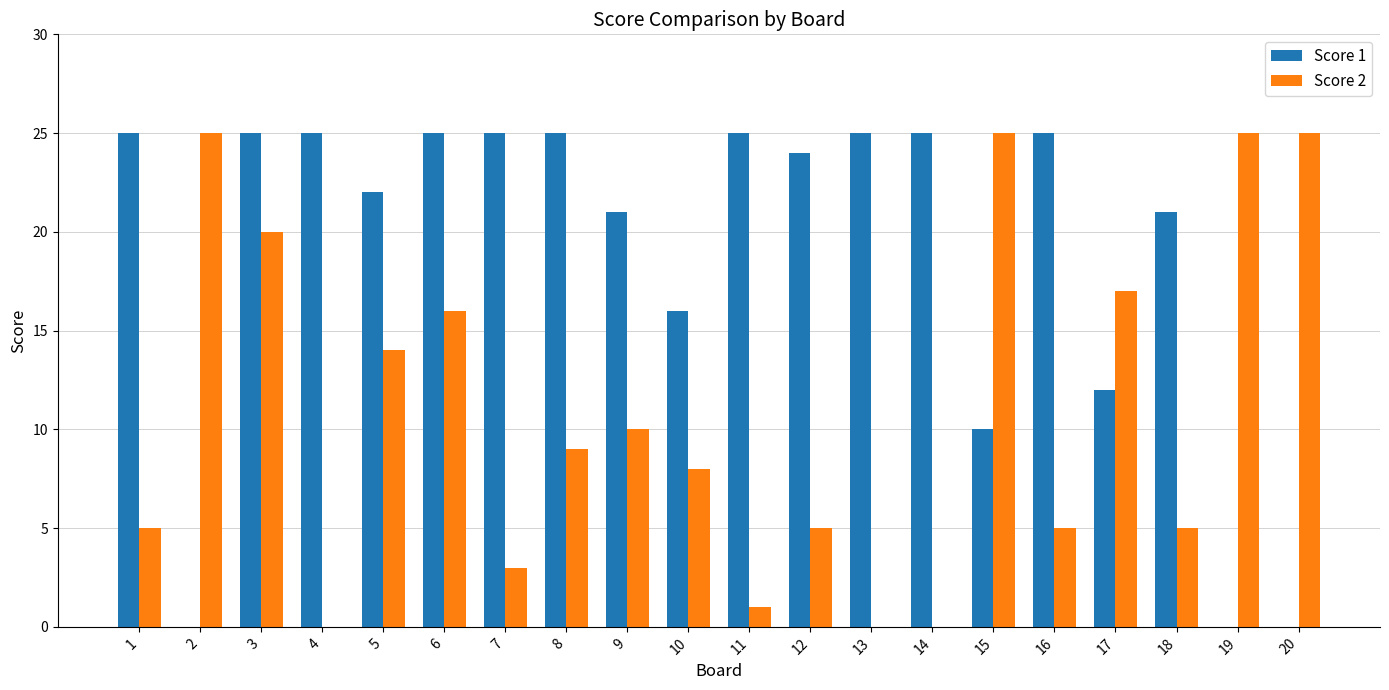

Which series changed the most between 8 and 11?

Score 2